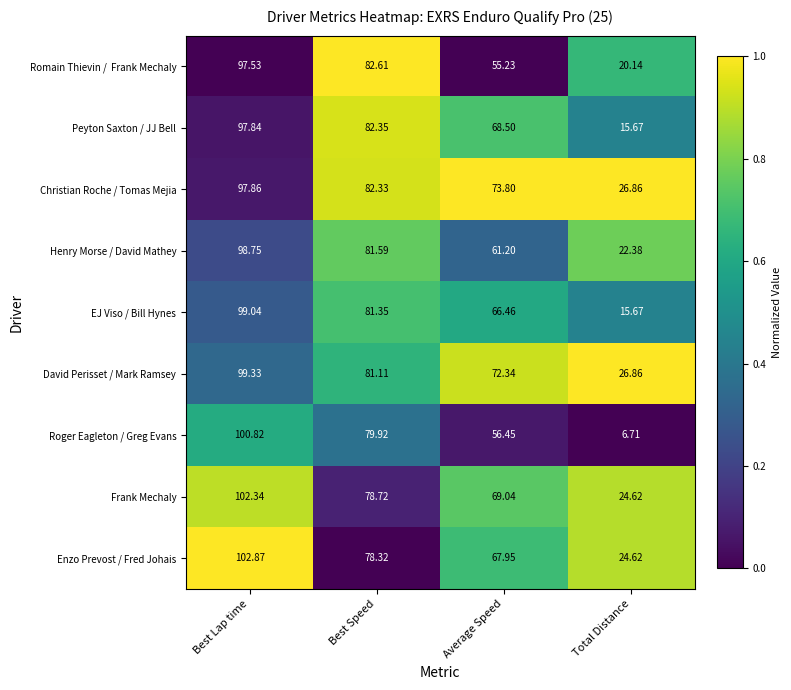

Which category has the lowest value across all series?

Total Distance